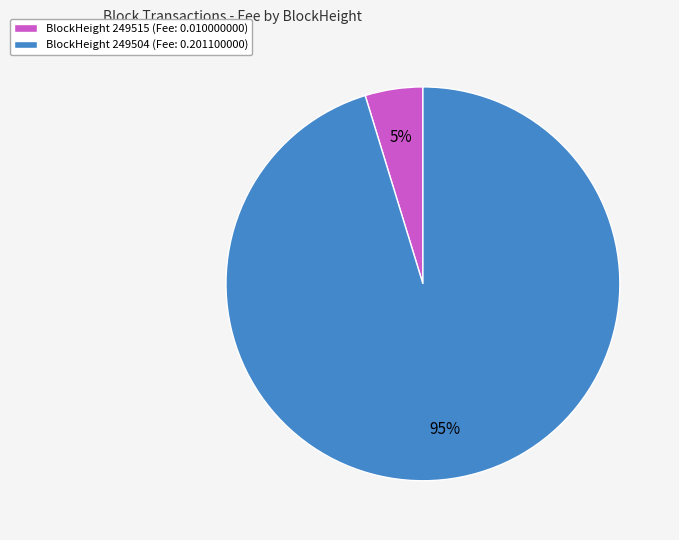

To the nearest percent, what is the average slice percentage?

50%